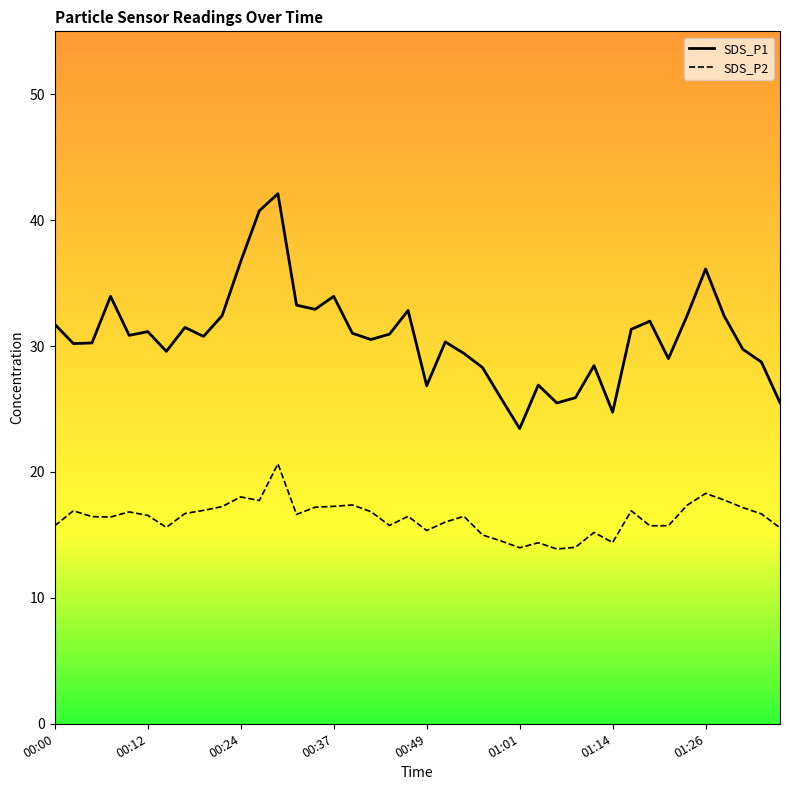

What is the smallest value displayed?

13.9